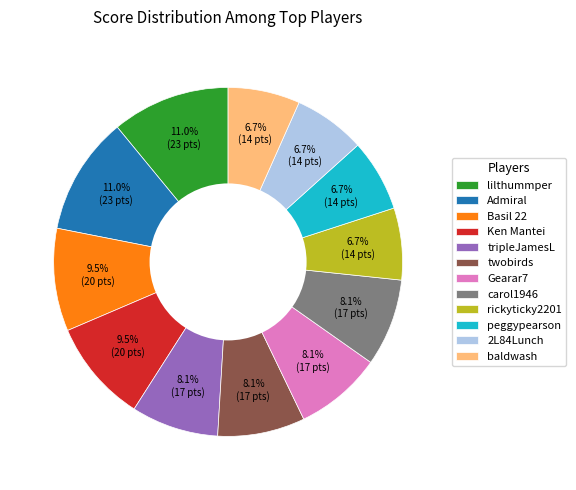

Is there any slice that represents more than half of the pie?

No